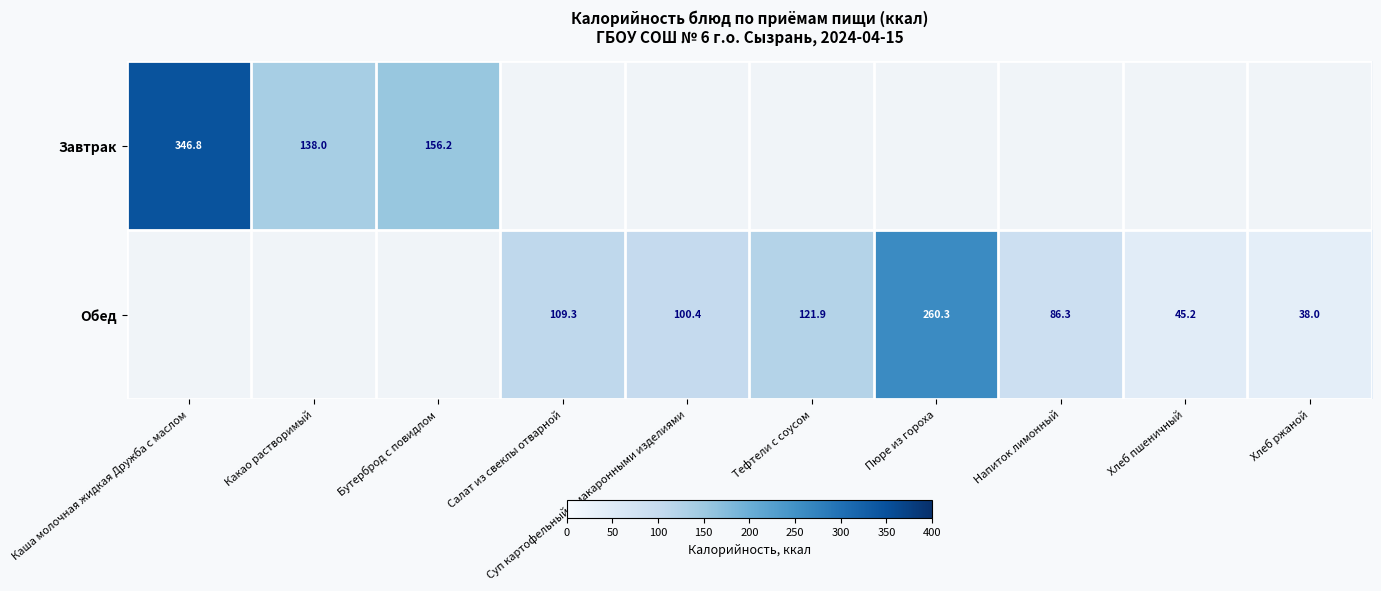

Is it true that Обед equals 260.3 at Пюре из гороха?

True